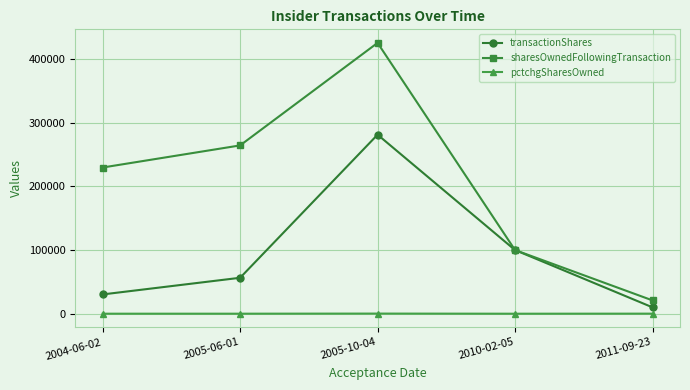

The sharesOwnedFollowingTransaction series shows 264451 at 2005-06-01. True or false?

True